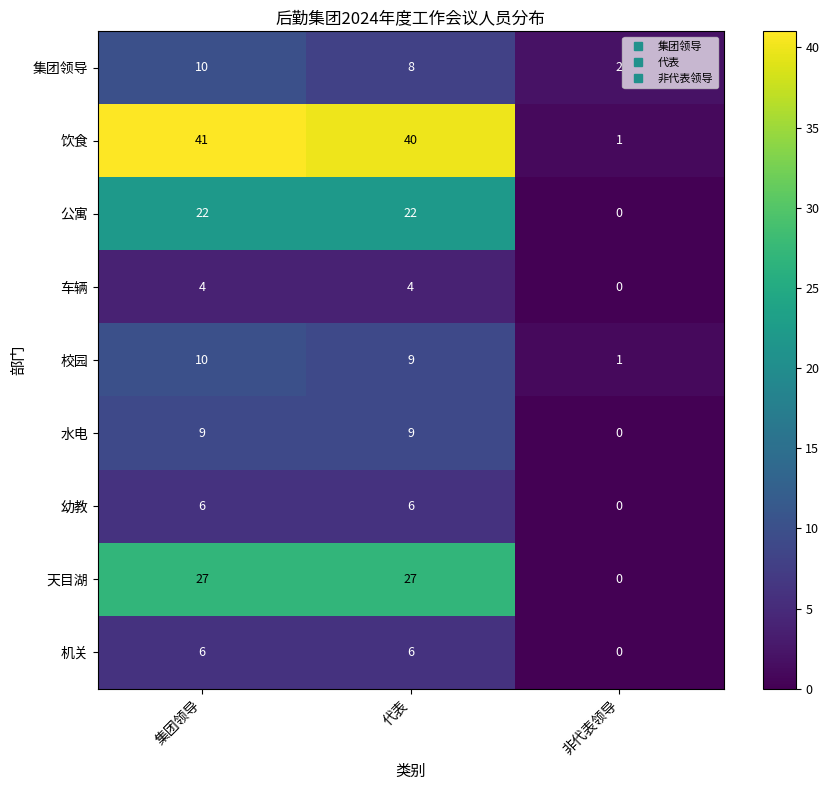

Which series has the largest total across all categories?

饮食